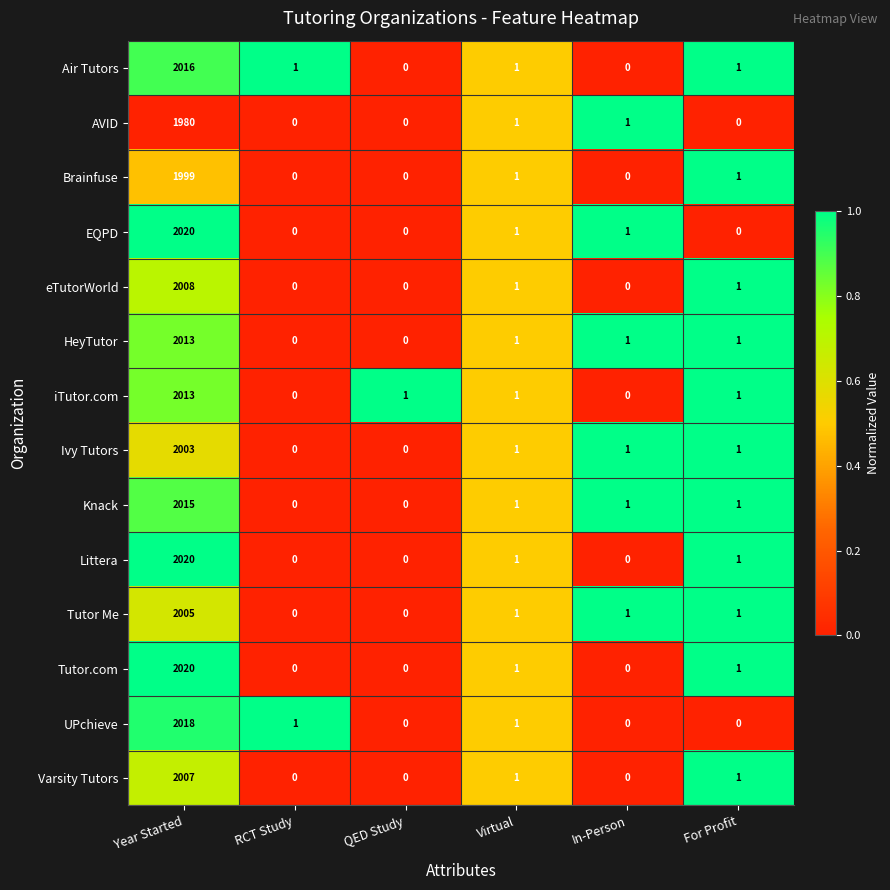

Which label corresponds to the largest value in the chart?

Year Started